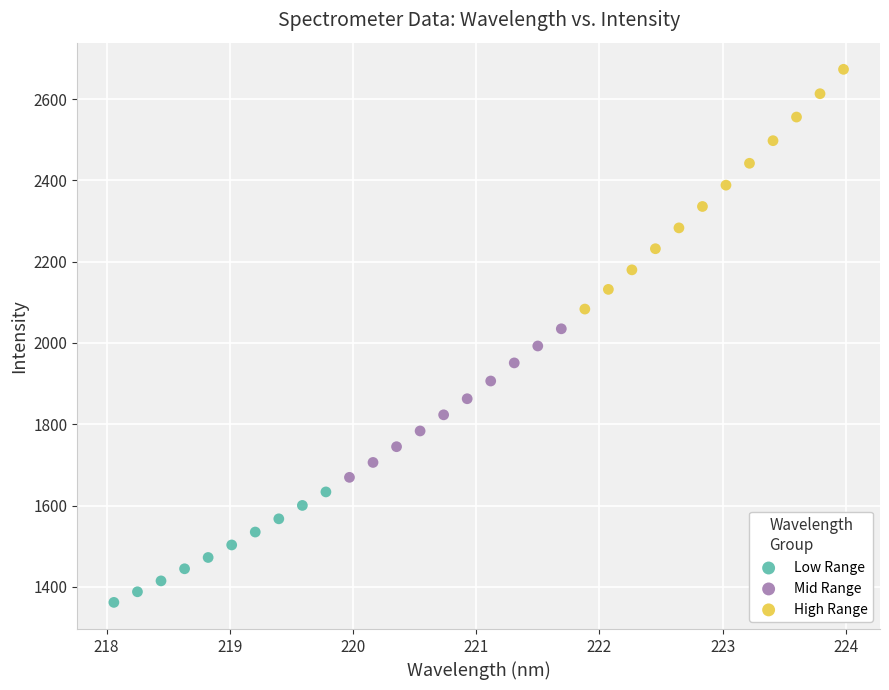

Which series has the widest spread of Y values?

High Range